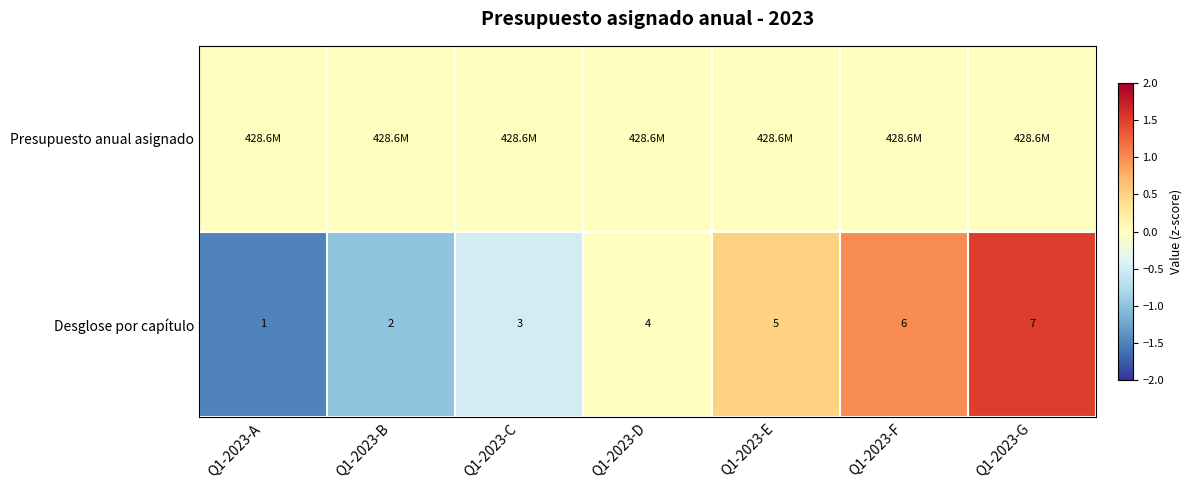

The Desglose por capítulo series shows 0.2 at Q1-2023-F. True or false?

False